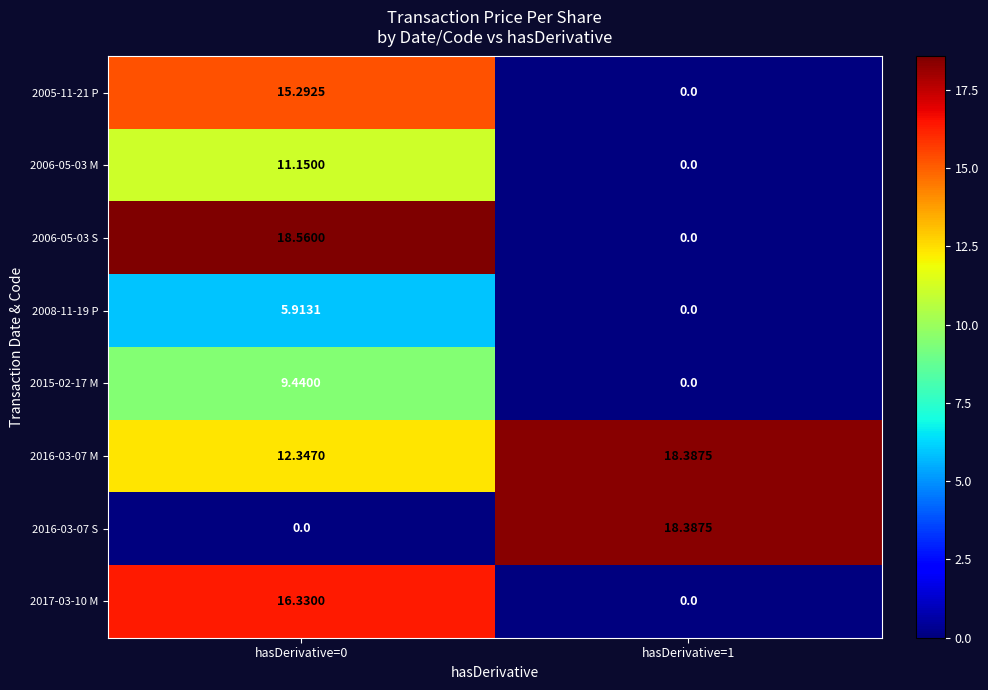

Which series has the largest total across all categories?

2016-03-07 M